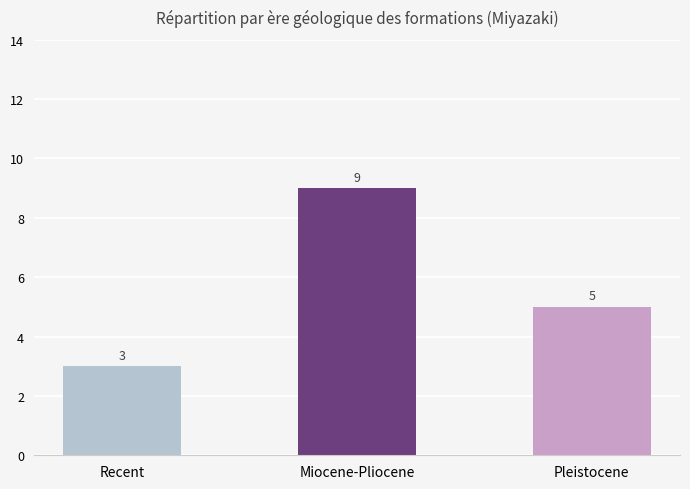

What is the change in value from Recent to Pleistocene?

+2